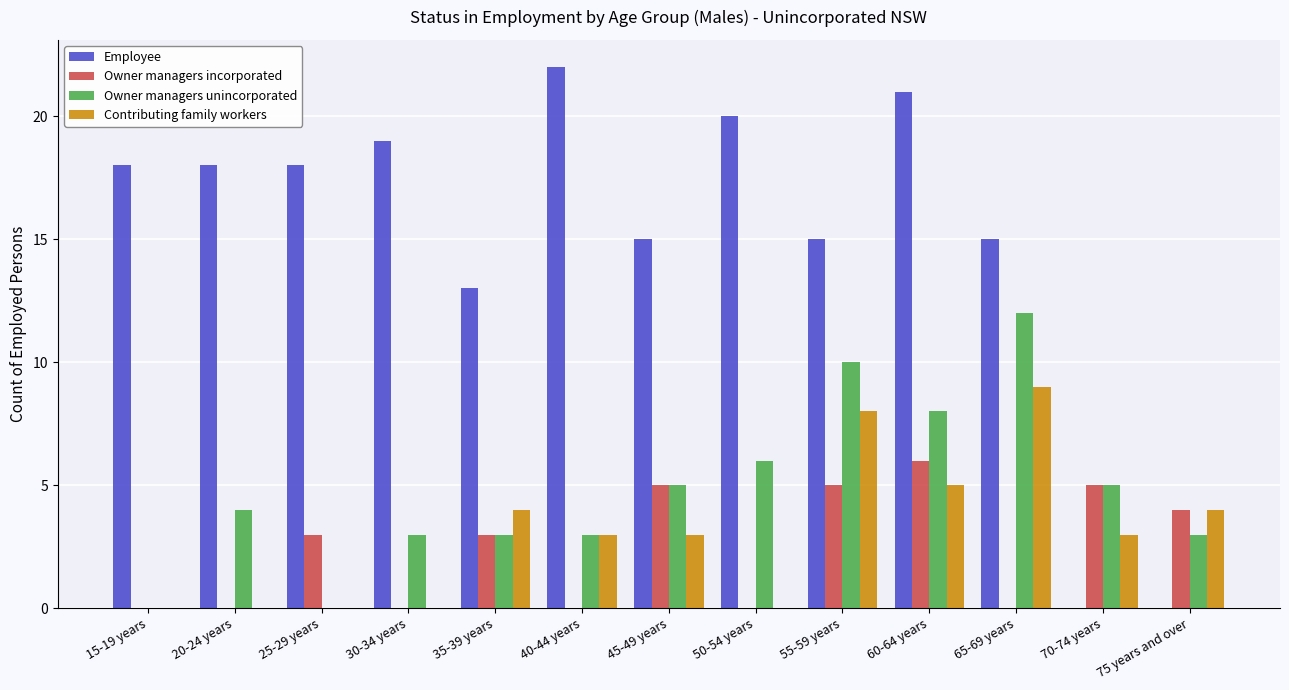

Read the Employee value at 50-54 years, to the nearest 5.

20